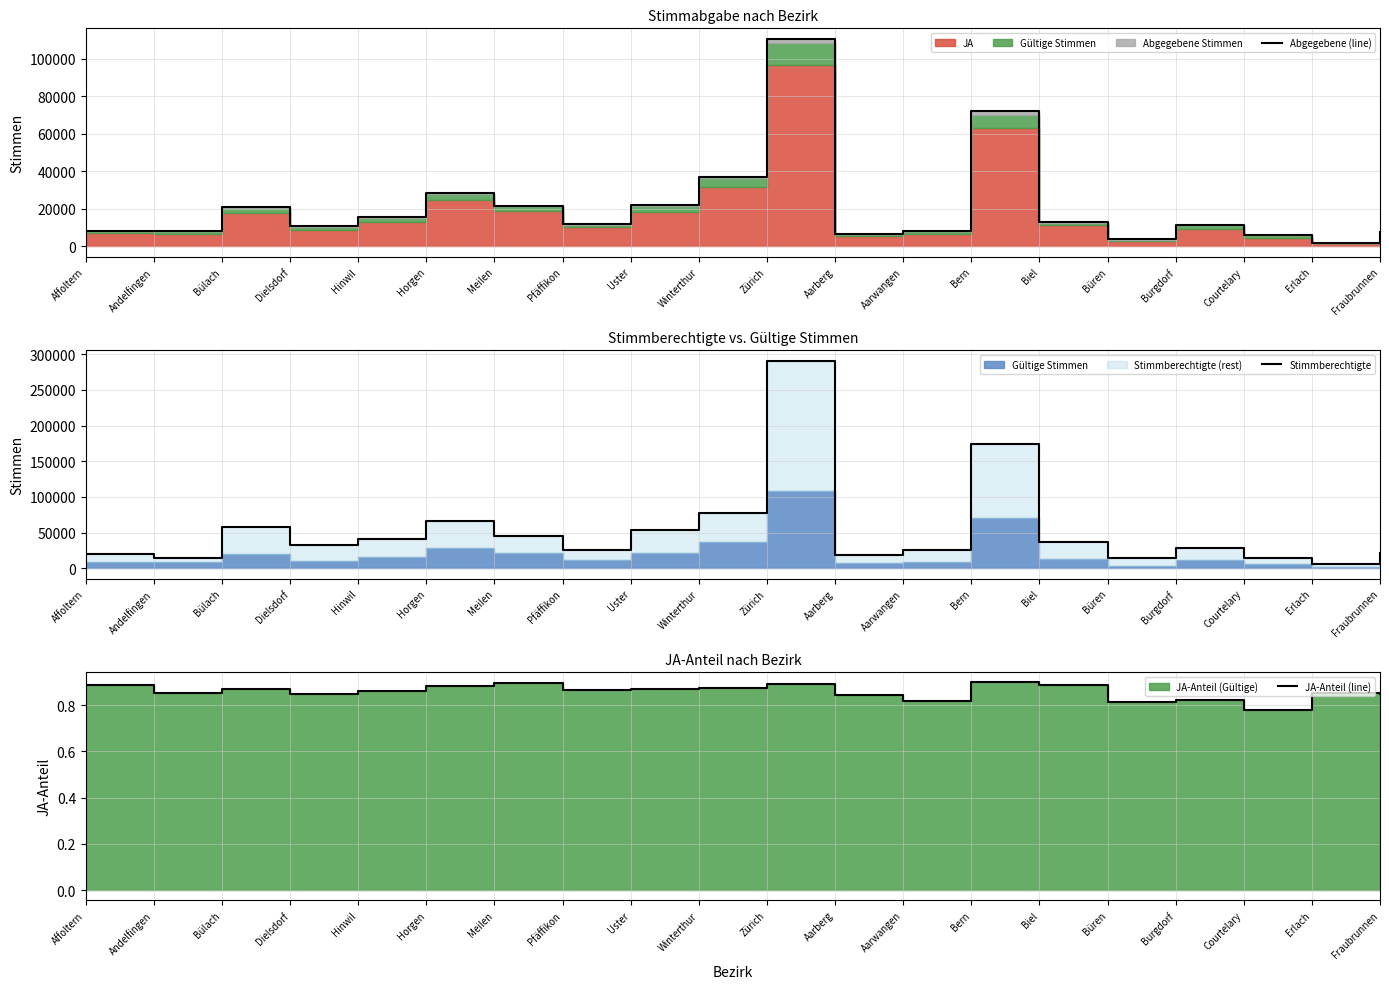

Rank the series at Zürich from lowest to highest value.

JA-Anteil (line), Abgegebene (line), Stimmberechtigte